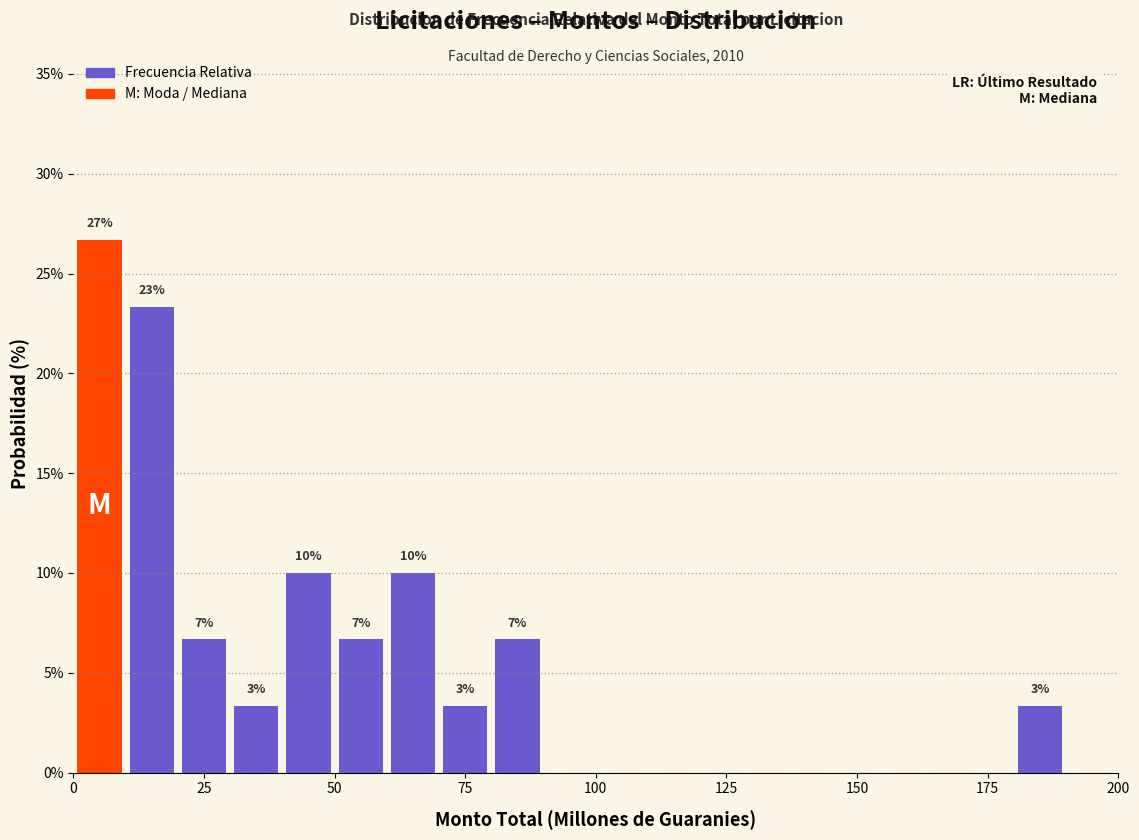

Read against the x-axis, roughly where is the centre of the tallest bar?

5